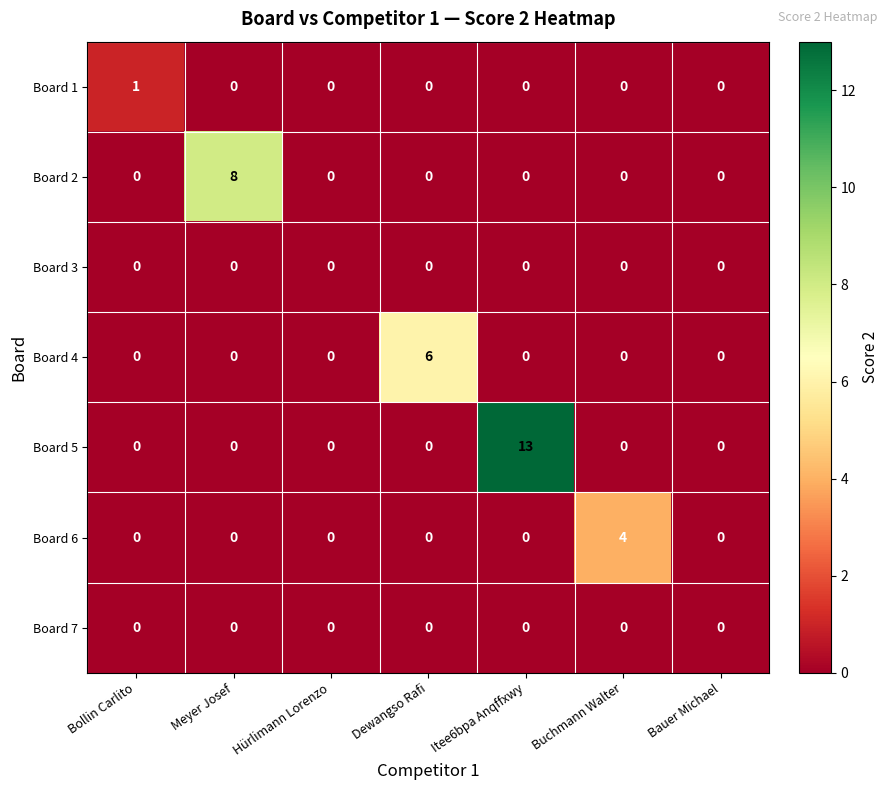

What is the maximum value shown in the chart?

13